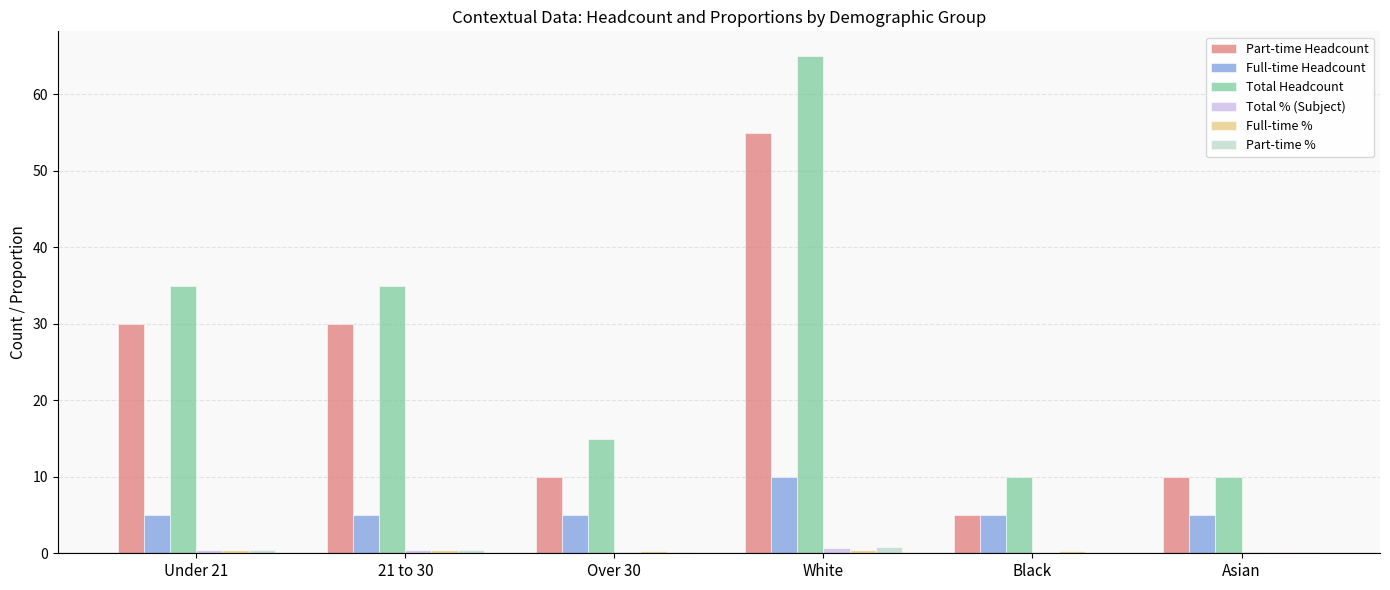

What is the maximum value shown in the chart?

65.0